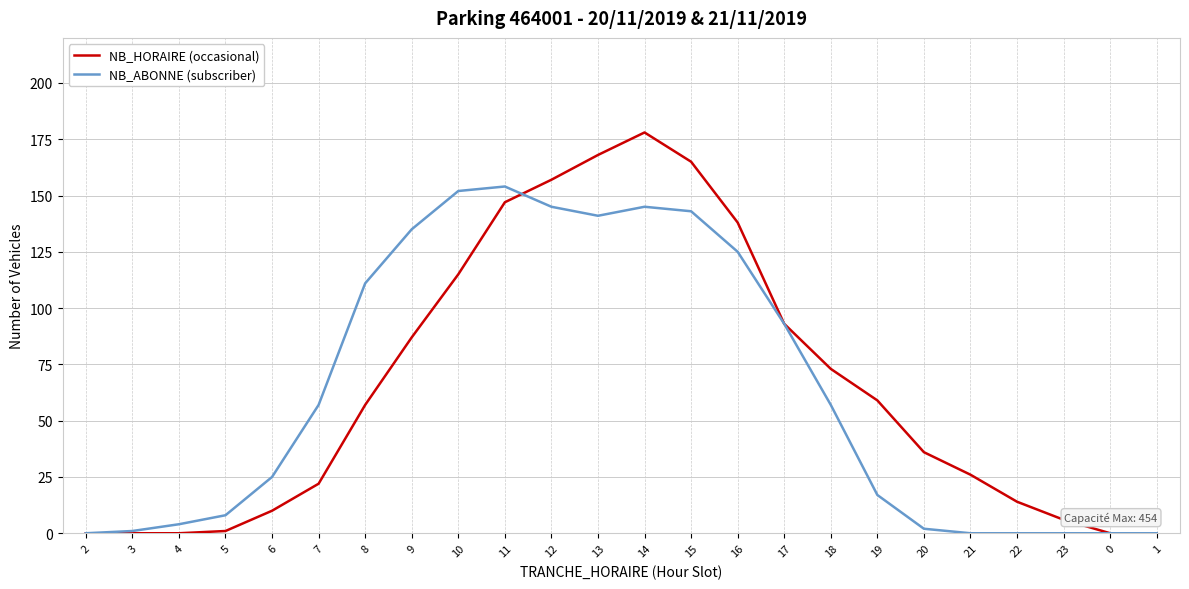

Is this an area chart (filled region under the line)?

No